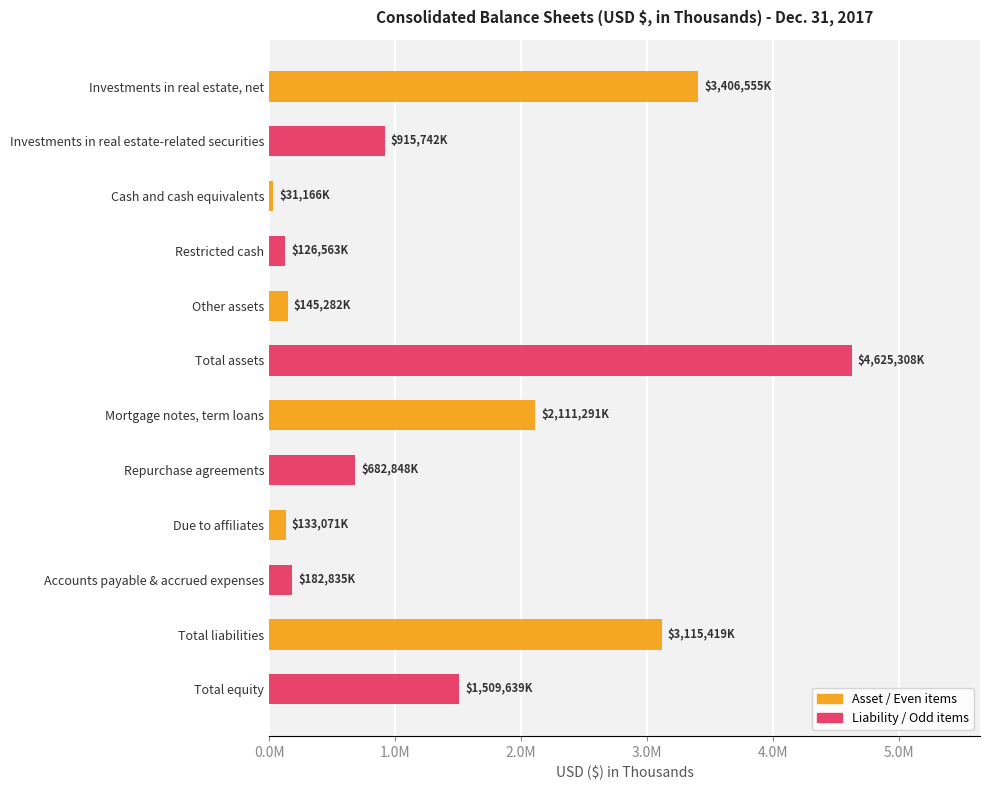

What is the difference between the maximum and minimum values?

4594142